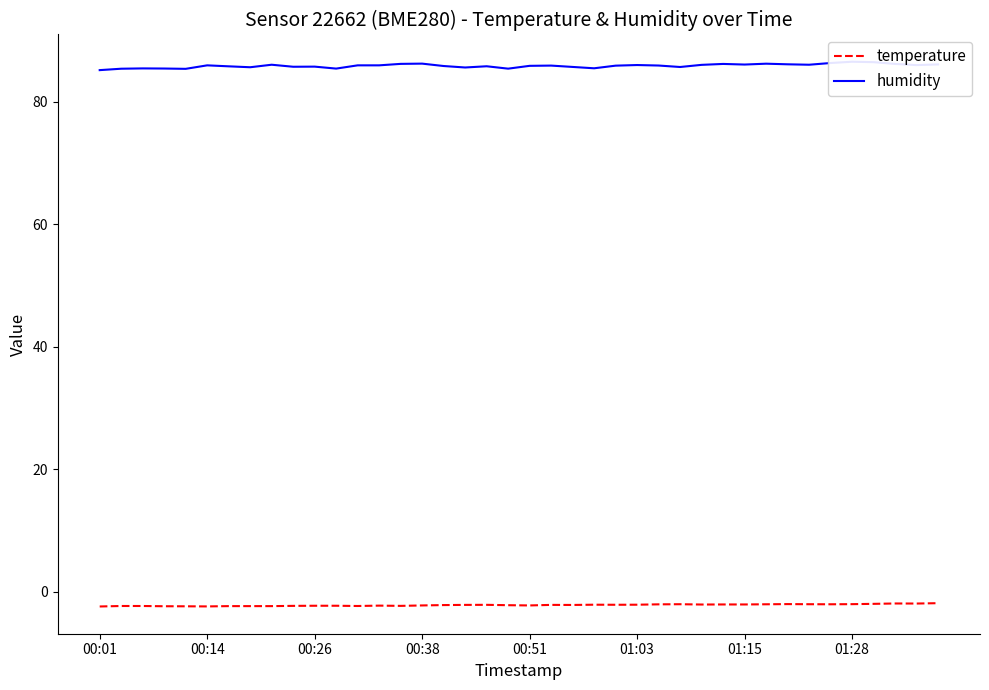

What is the lowest value of the temperature series?

-2.4